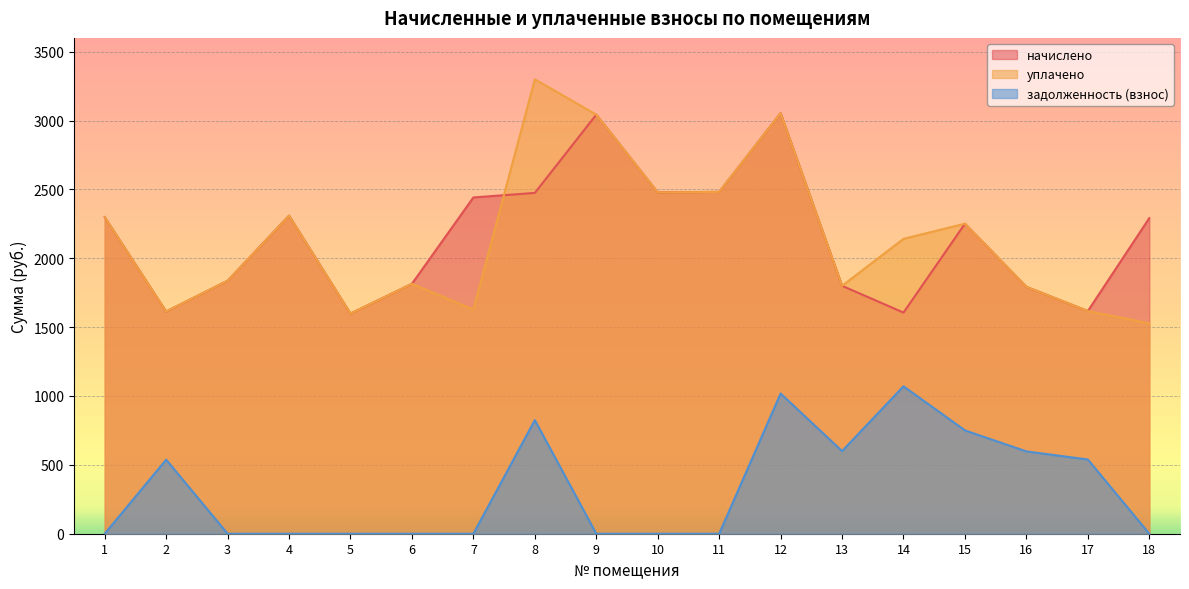

Which series has the largest range (max minus min)?

уплачено